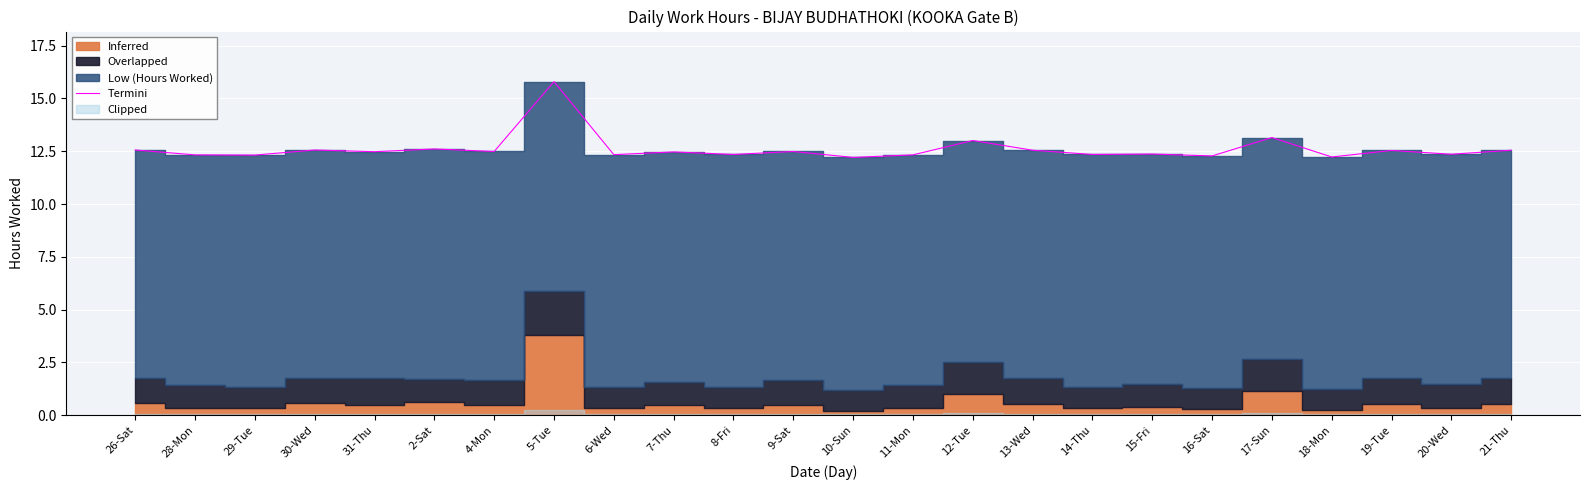

What is the difference between the second highest and second lowest values?

0.9